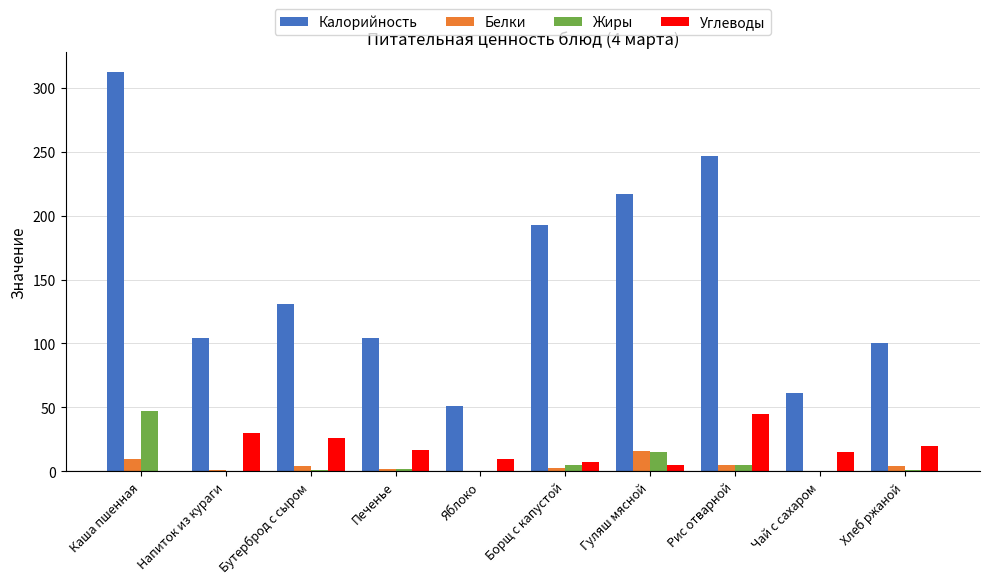

What is the sum of the Углеводы values at Яблоко and Рис отварной?

55